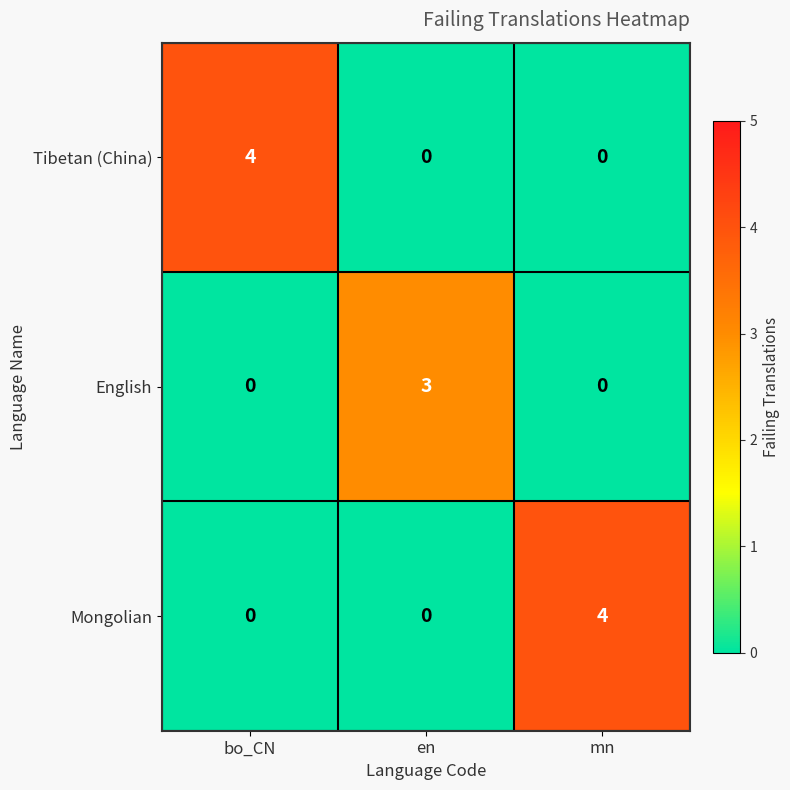

What is the difference between the highest and lowest values at bo_CN?

4